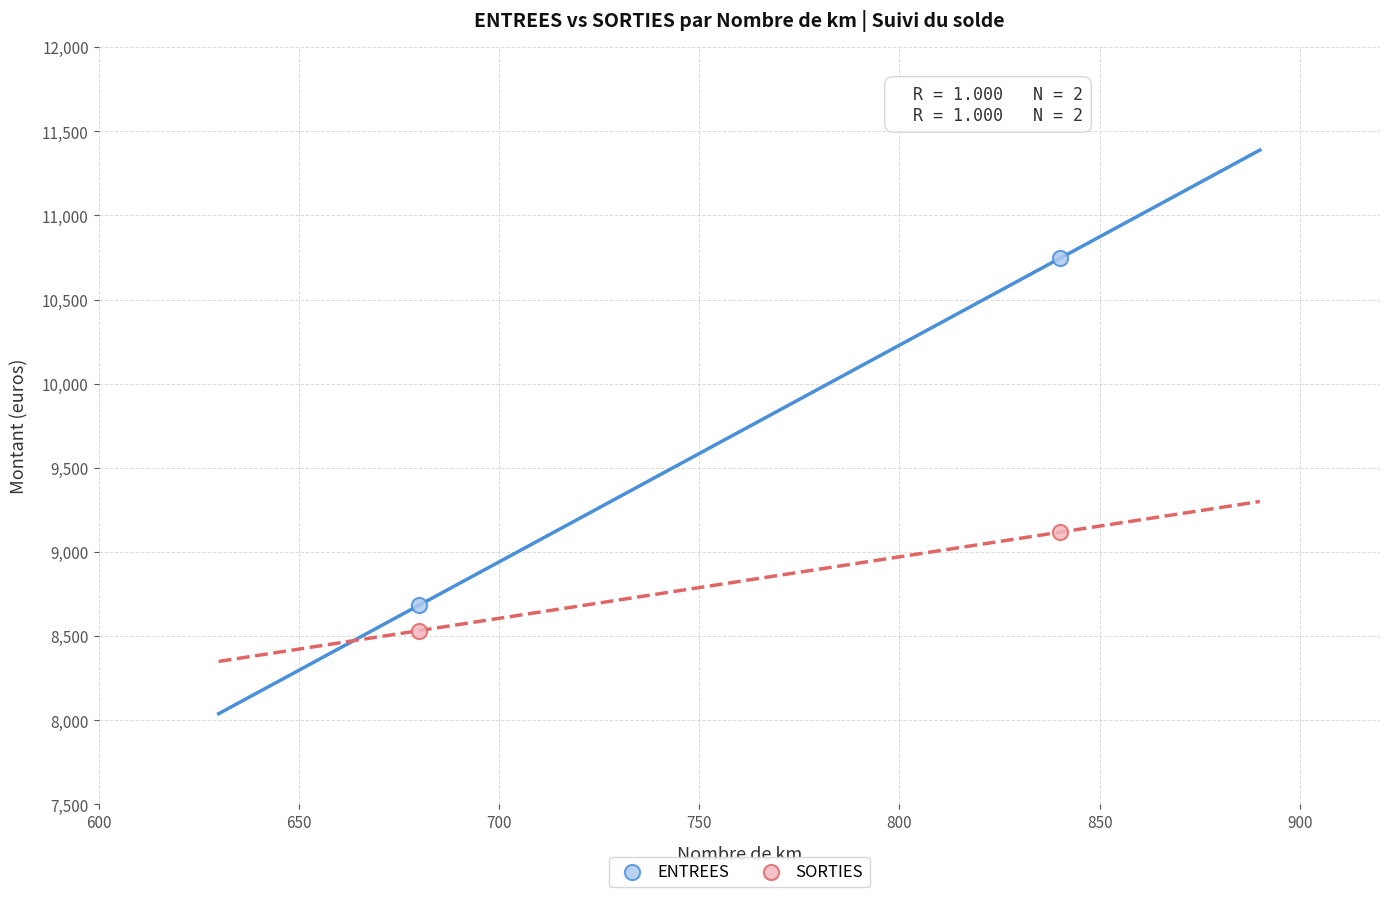

Which series reaches the minimum Y coordinate?

SORTIES